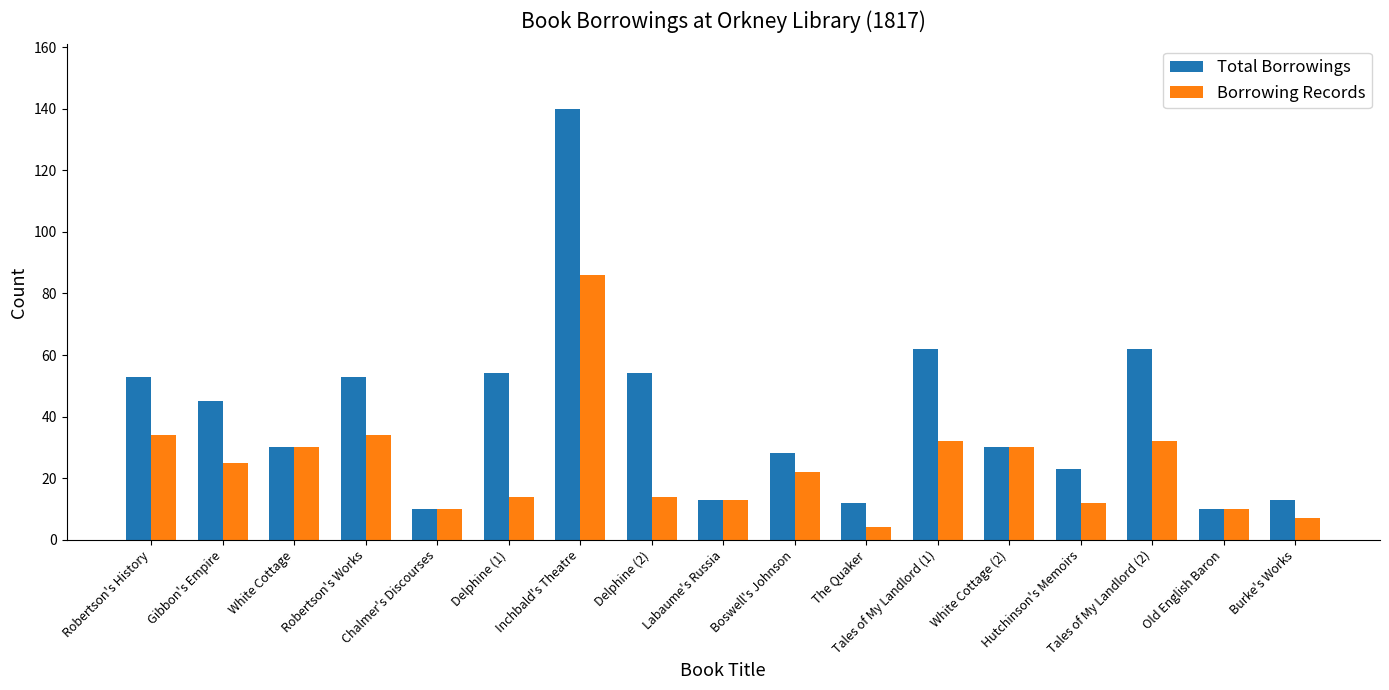

Is it true that Borrowing Records equals 10 at Old English Baron?

True